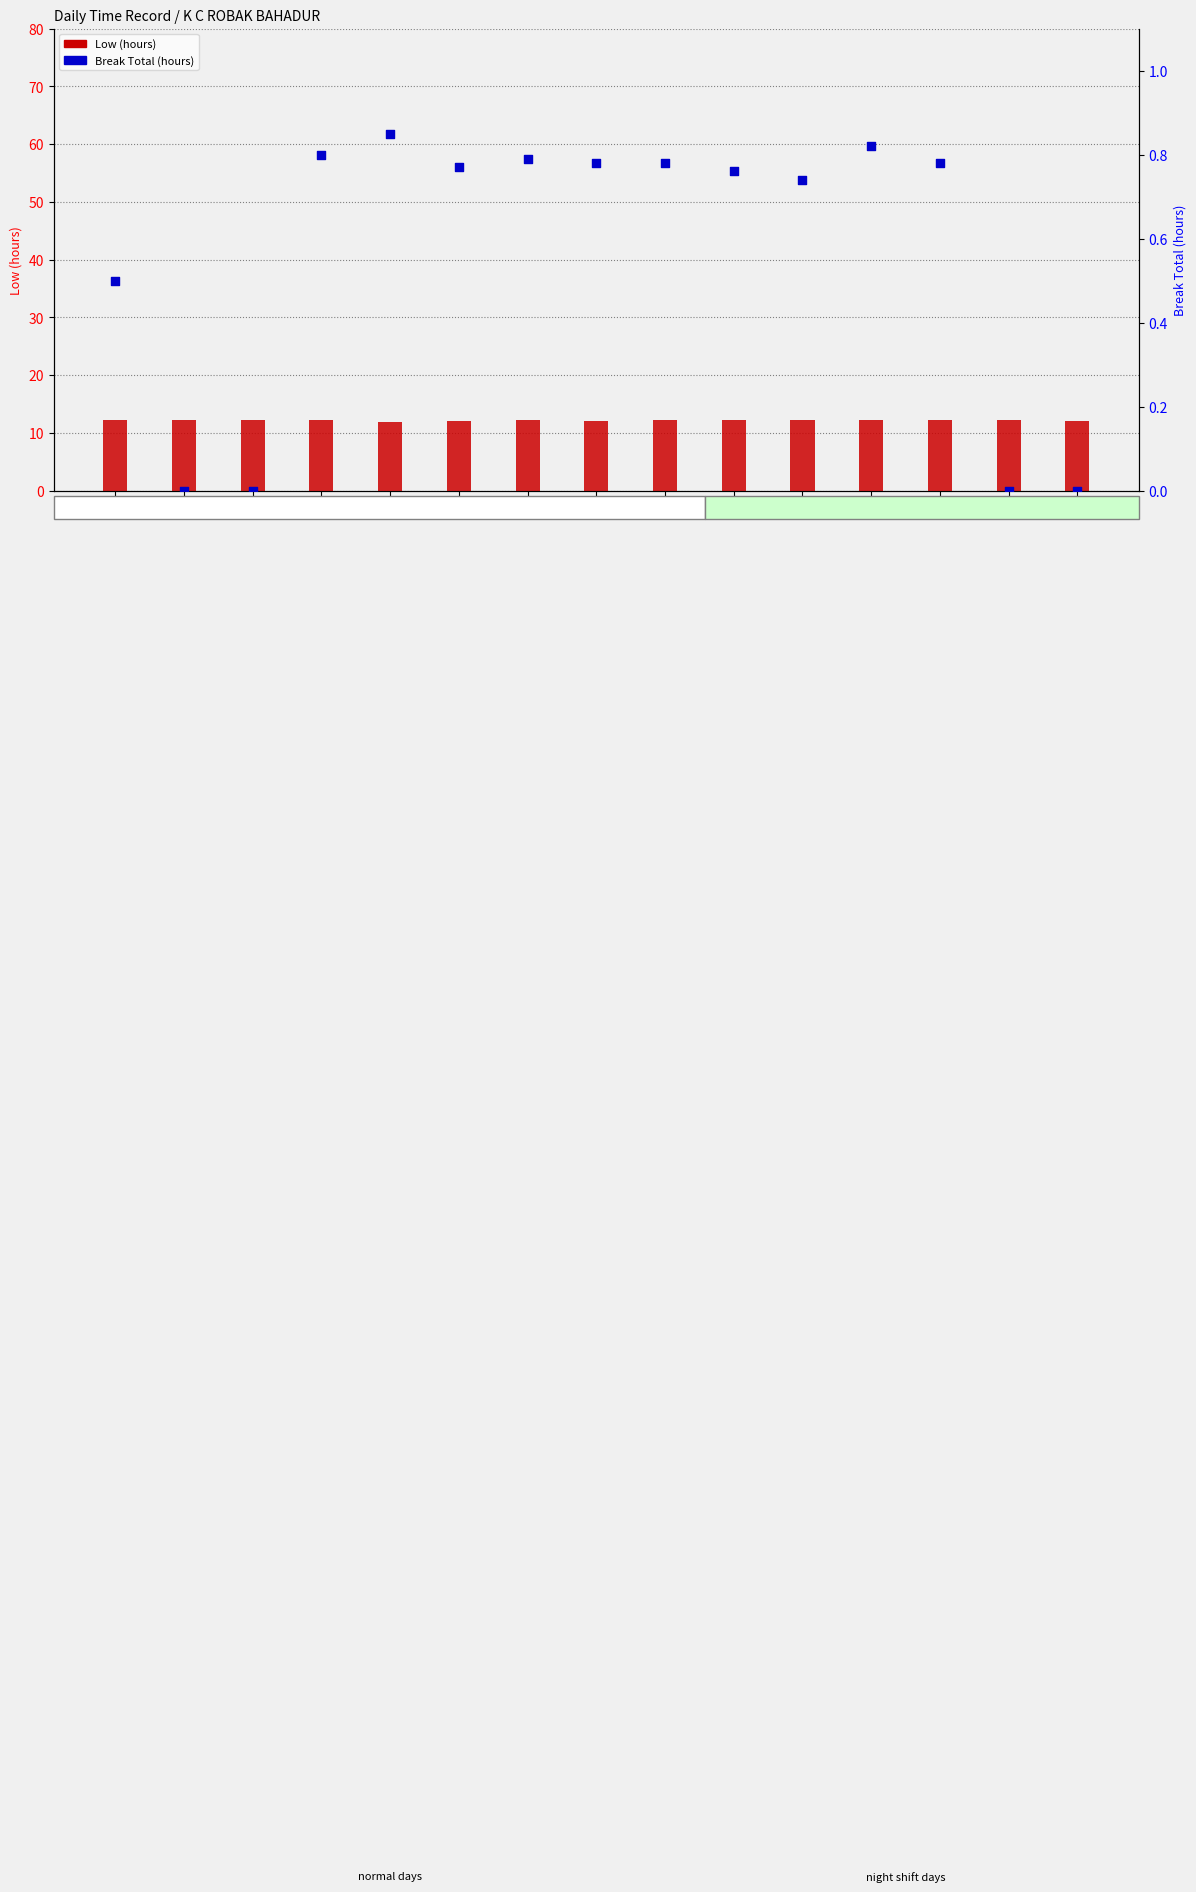

Which series contains the highest Y value?

Low (hours)